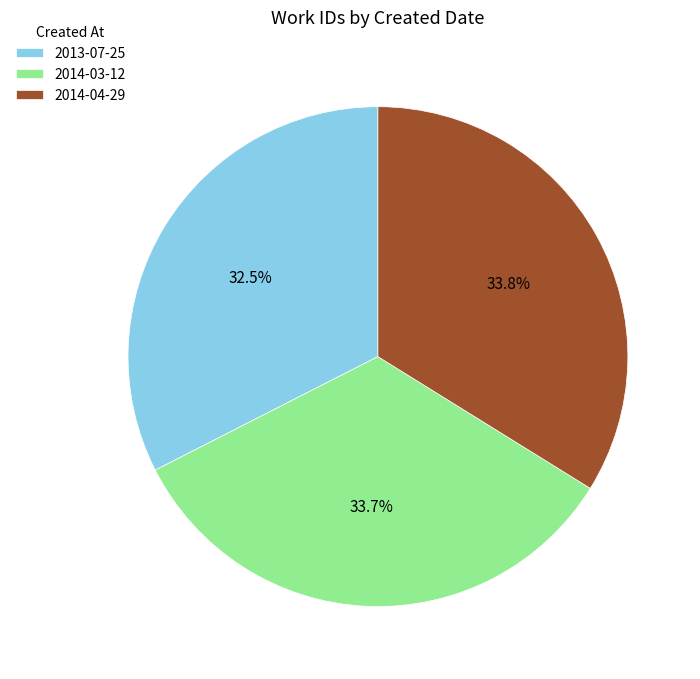

Which category has the smallest portion of the pie?

2013-07-25